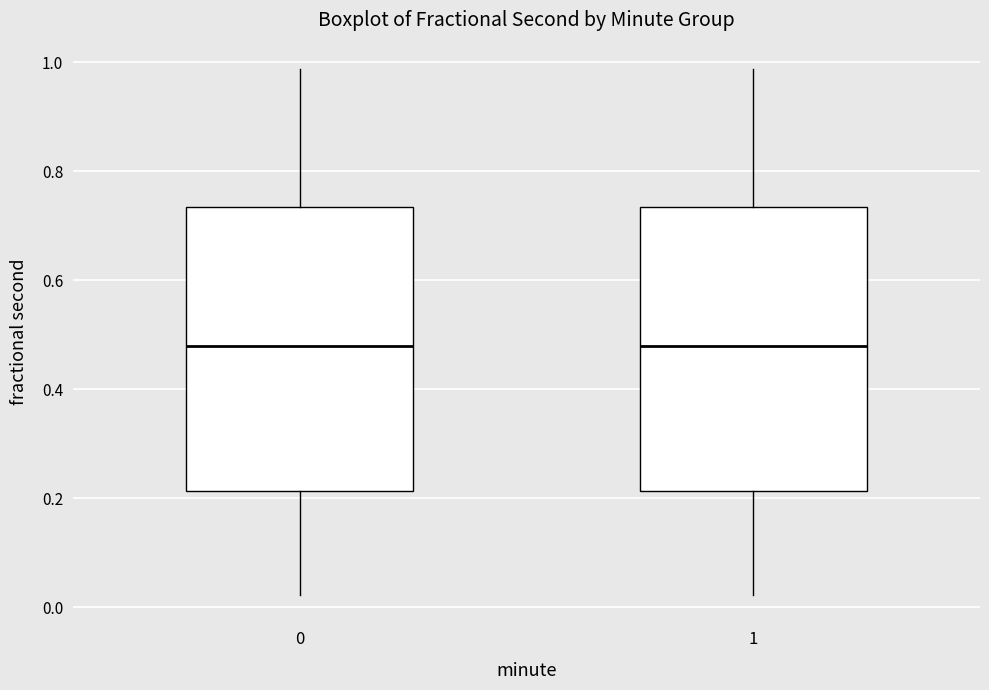

Reading left to right, transcribe this box plot: for each box, give where its median line is, the range the box spans, and where its two whiskers end, as read against the y-axis. The values are not printed on the chart, so give them approximately, as read against the axis.

0: median 0.48, box 0.22 to 0.74, whiskers 0.02 to 0.98
1: median 0.48, box 0.22 to 0.74, whiskers 0.02 to 0.98